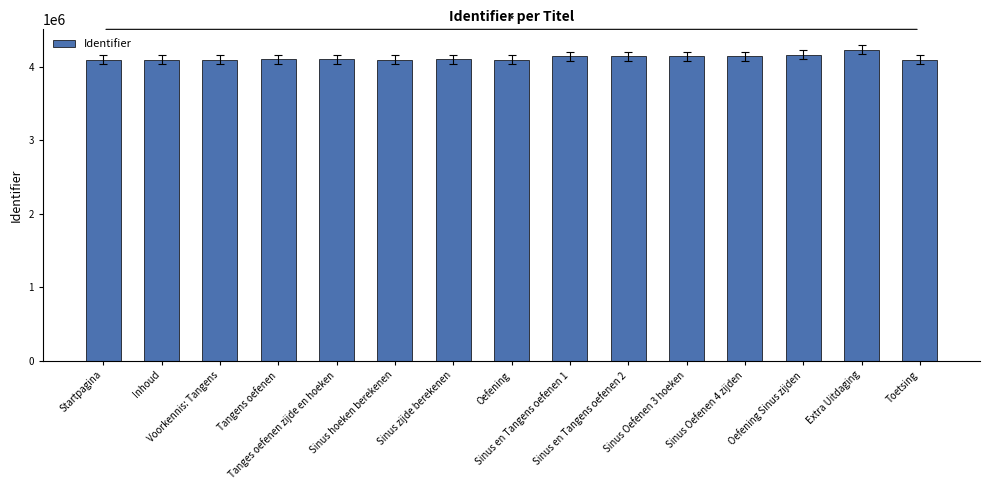

What is the average value?

4124281